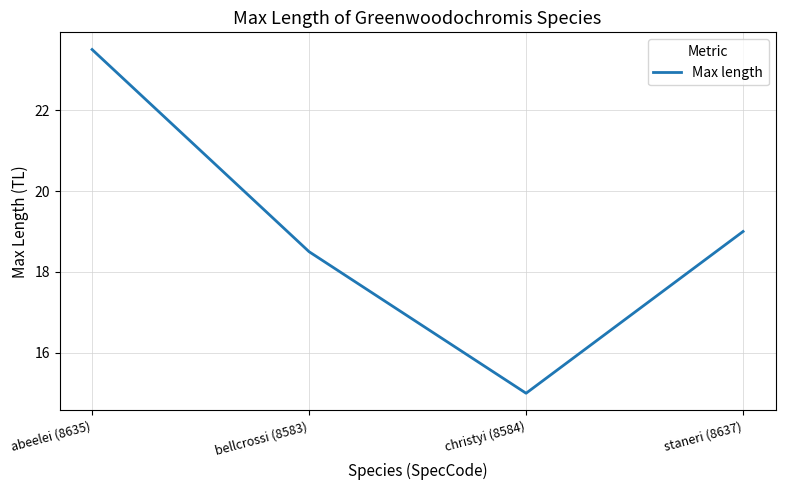

The value at abeelei (8635) is 6.6. True or false?

False